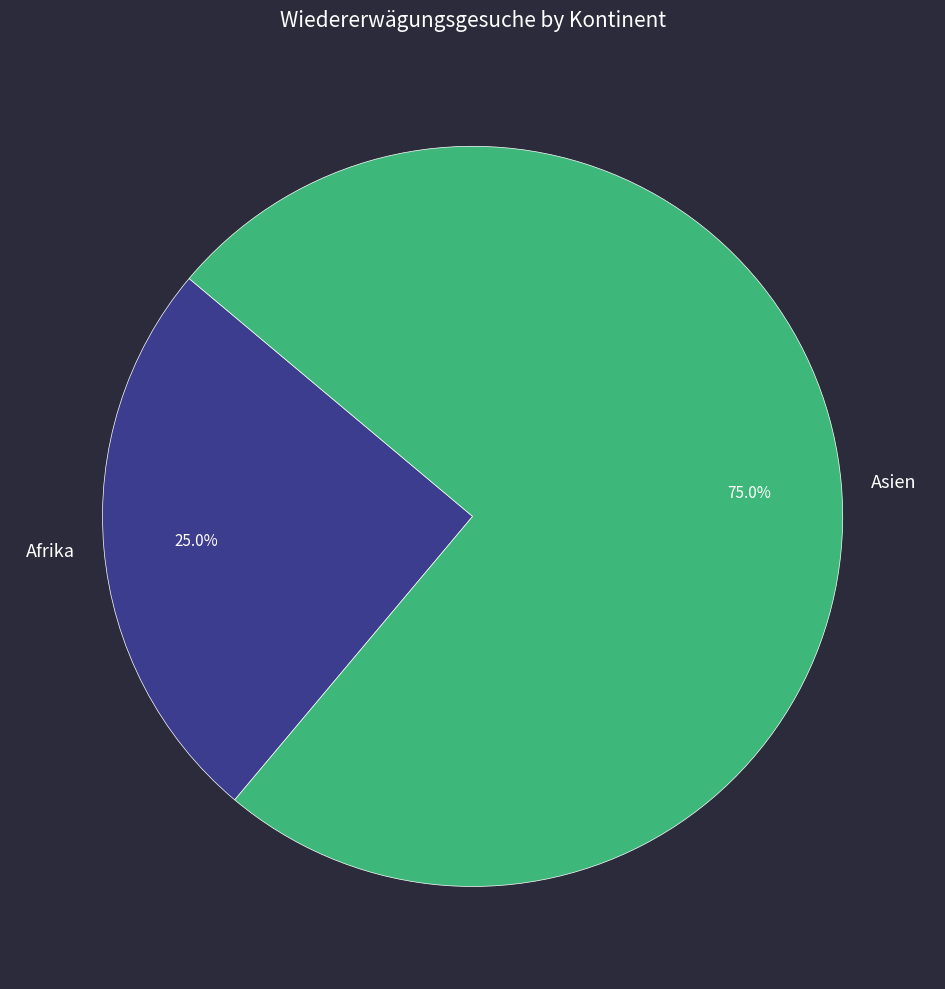

Rank the categories by value from lowest to highest.

Afrika, Asien